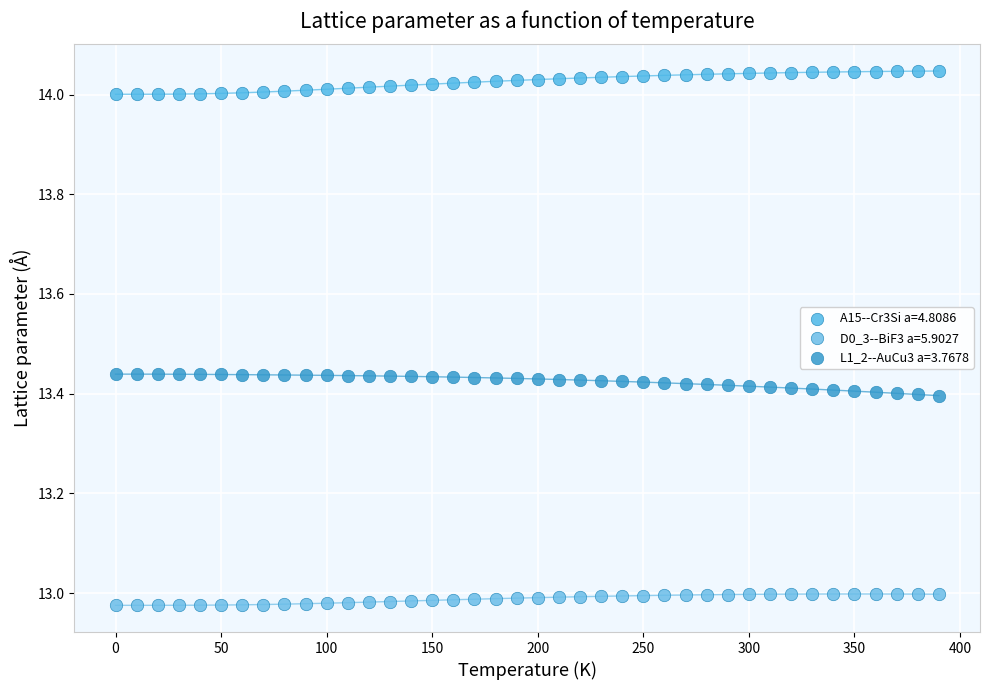

What is the X range (max minus min) for the scatter plot?

390.0